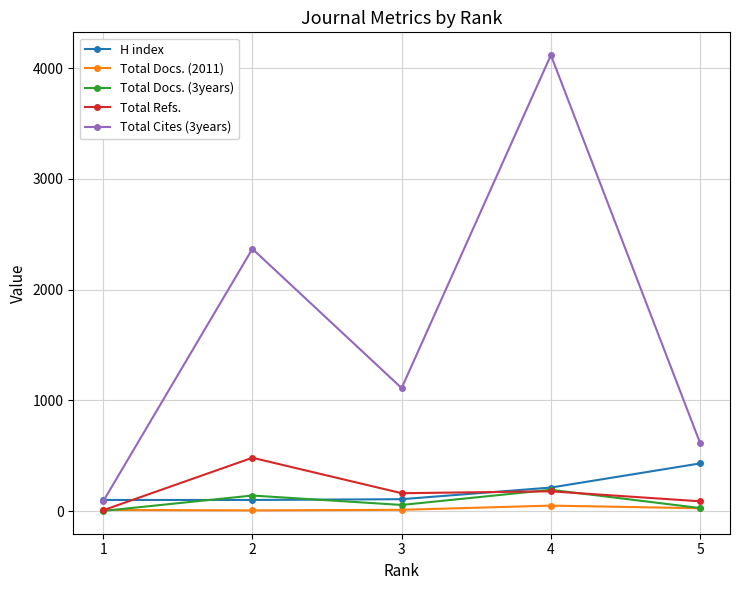

True or false: Total Cites (3years) has more than 1 interior local peaks.

True